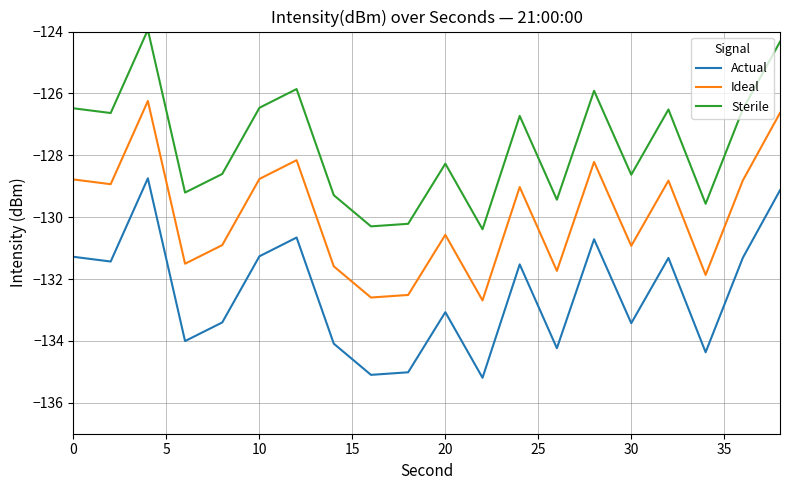

True or false: Actual and Sterile intersect in this chart.

False